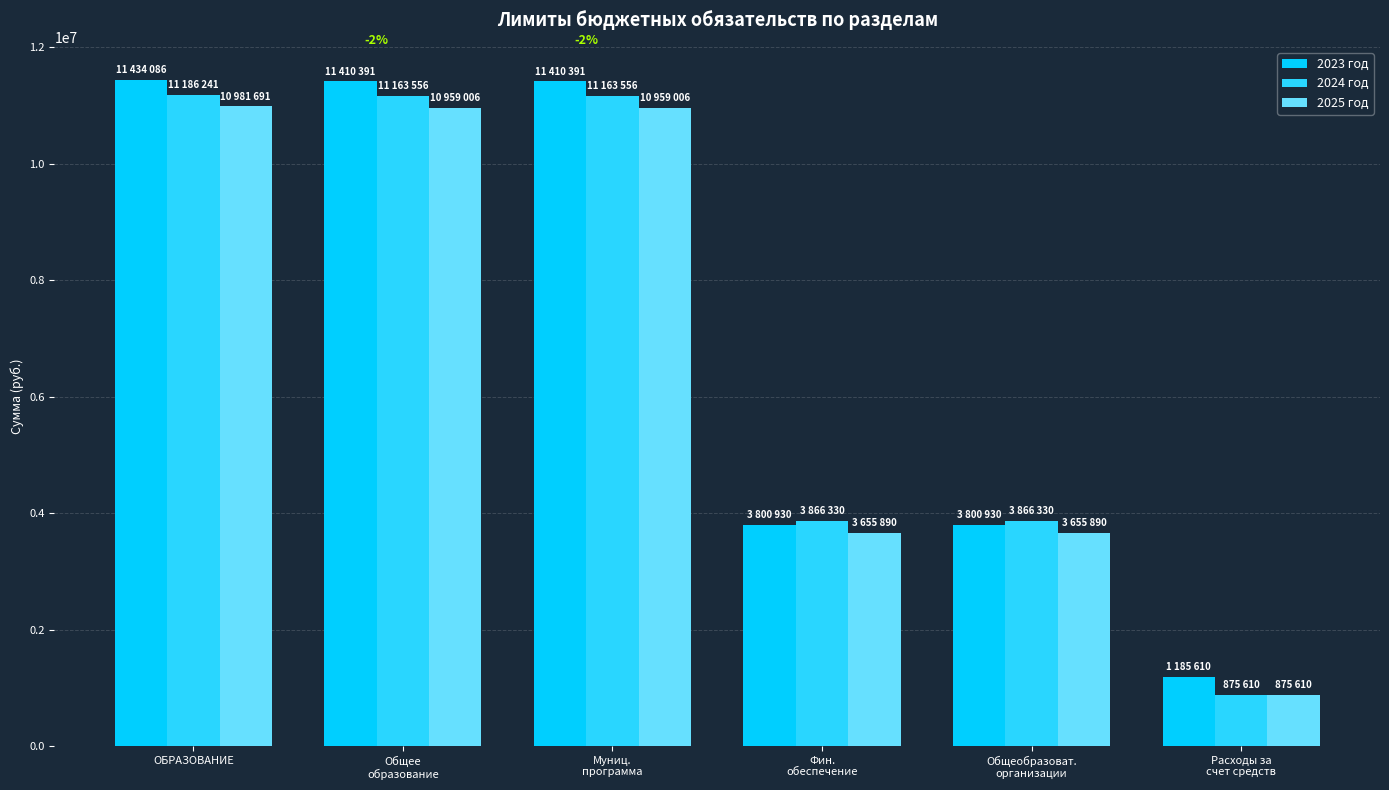

Is it true that 2024 год equals 11163556 at Муниц.
программа?

True